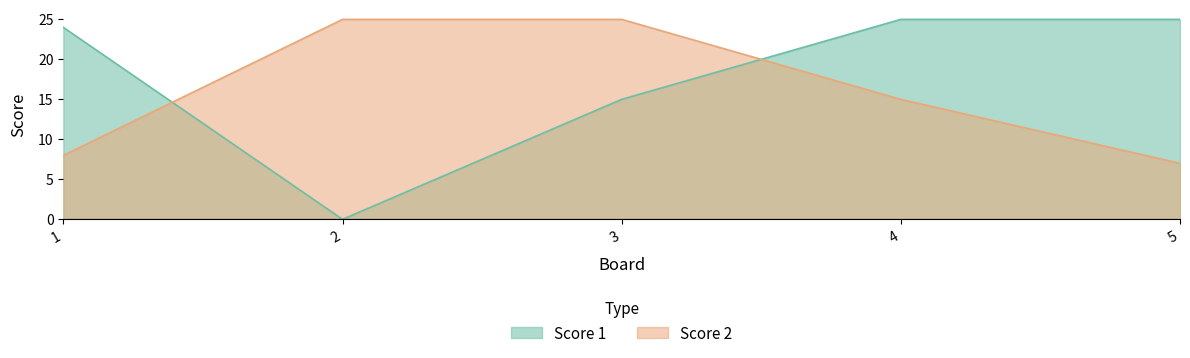

What is the difference between the highest and lowest values at 1?

16